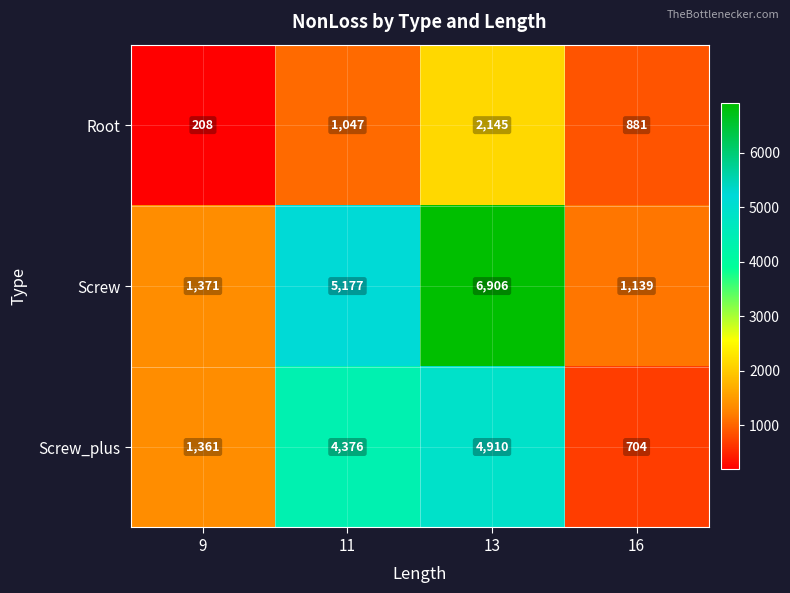

The value of Screw at 16 is 1139. True or false?

True